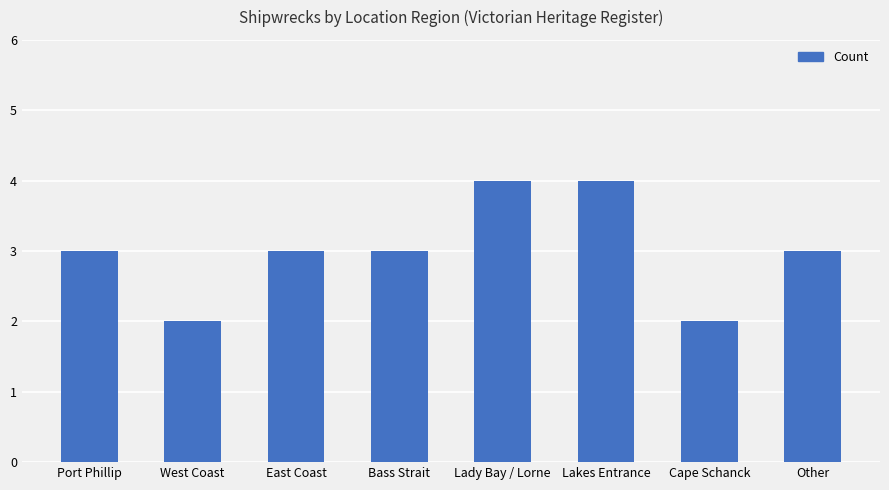

What is the label of the 3rd bar from the right?

Lakes Entrance